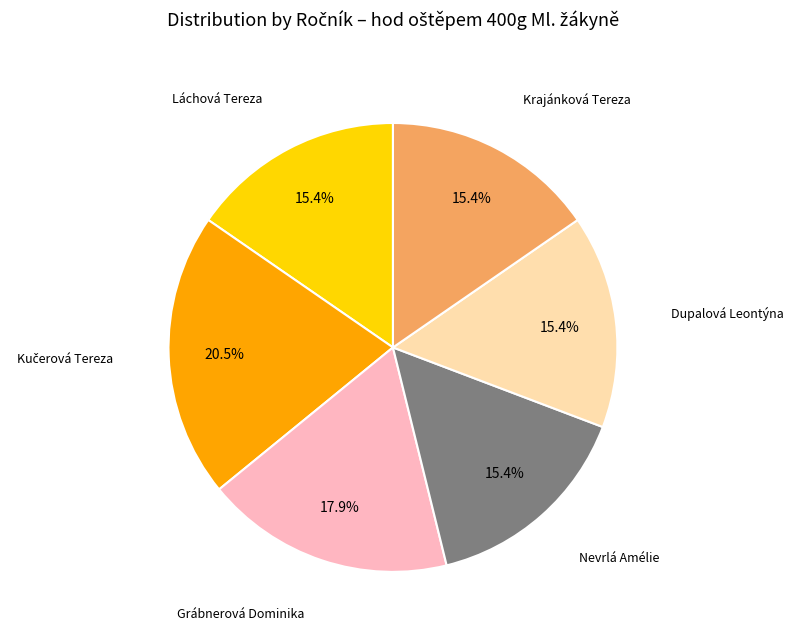

Is there a majority slice in this chart?

No